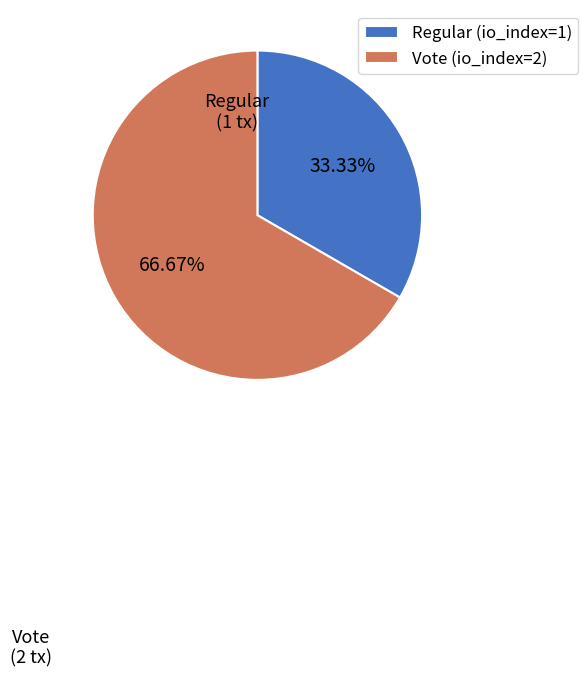

What is the smallest slice in the pie chart?

Regular